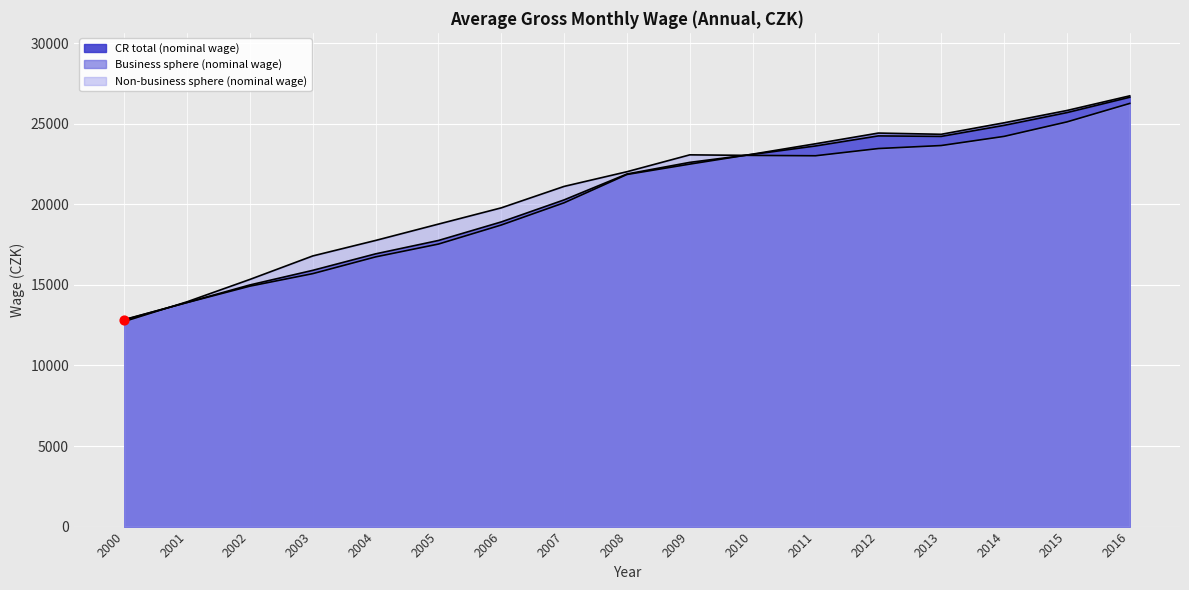

Which series has the widest spread of Y values?

Business sphere (nominal wage)